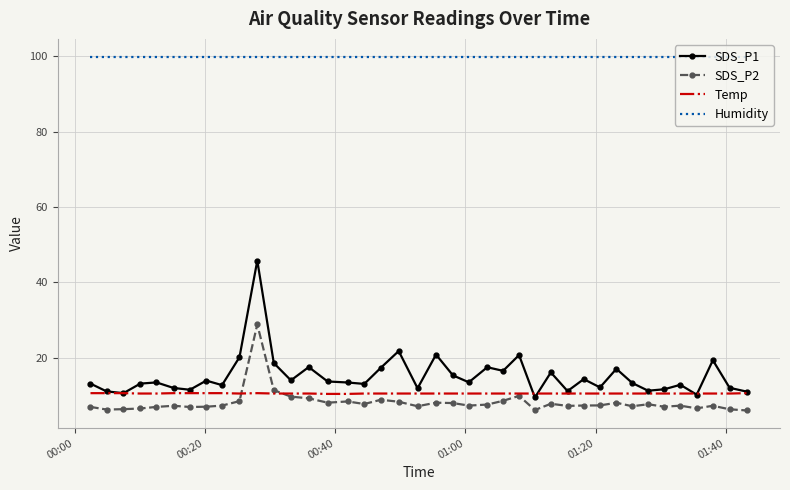

What is the greatest value displayed?

99.9